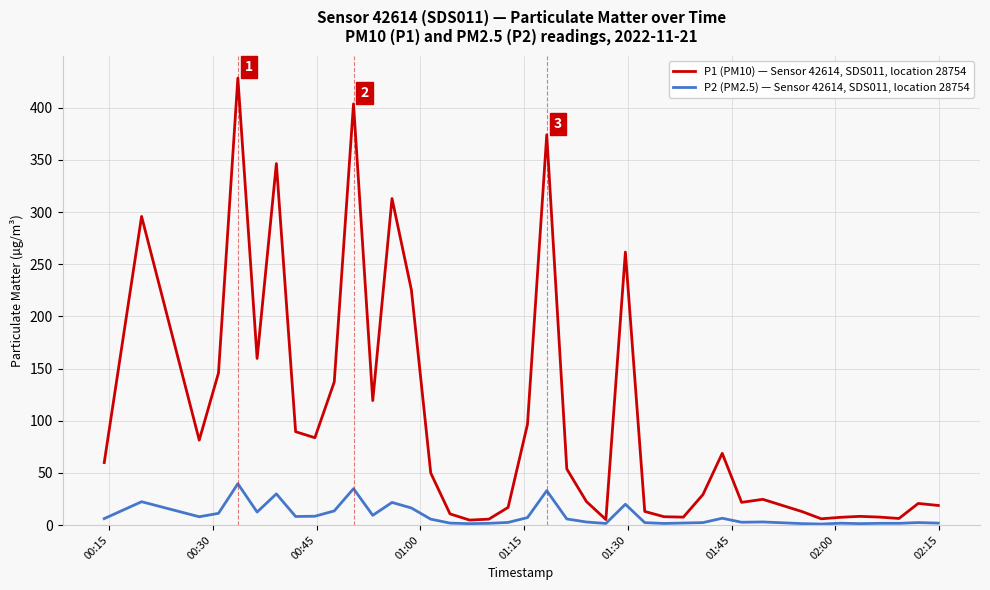

Rank the series by their average value, from lowest to highest.

P2 (PM2.5) — Sensor 42614, SDS011, location 28754, P1 (PM10) — Sensor 42614, SDS011, location 28754